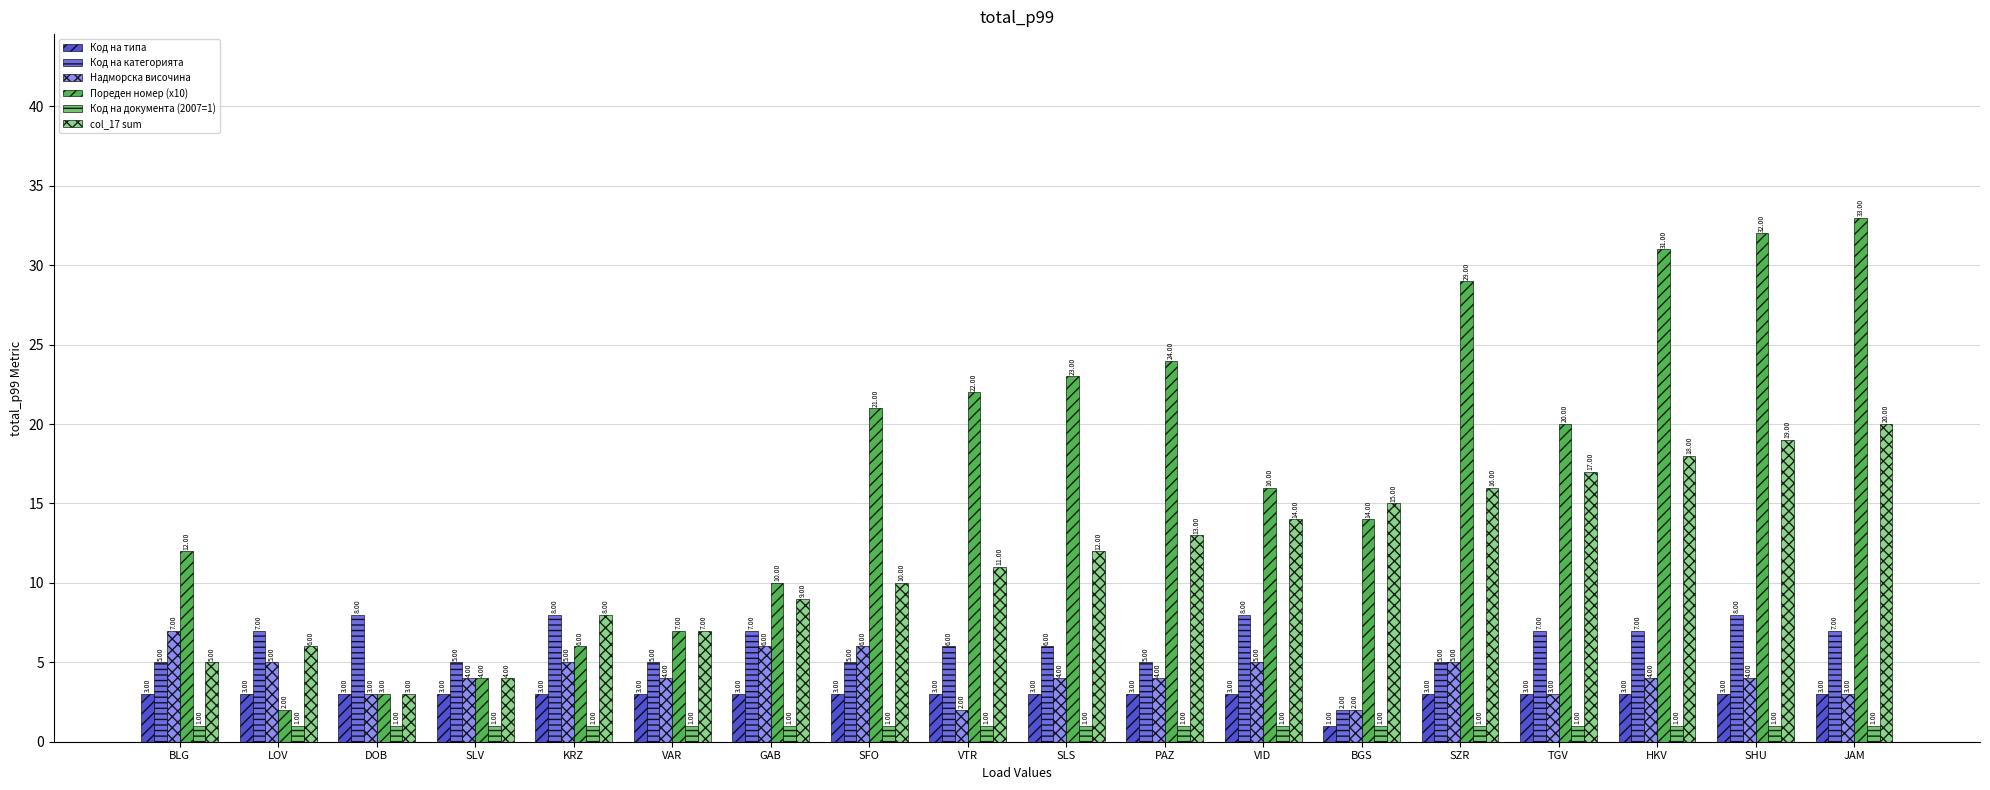

What is the total value across all series at DOB?

21